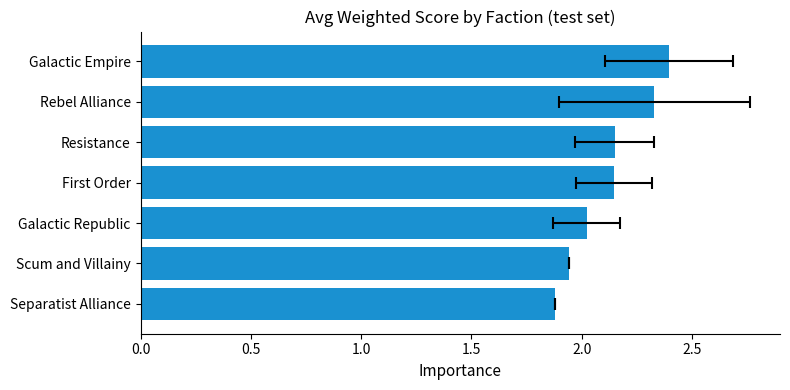

True or false: the data shows 2.2 at Resistance.

True